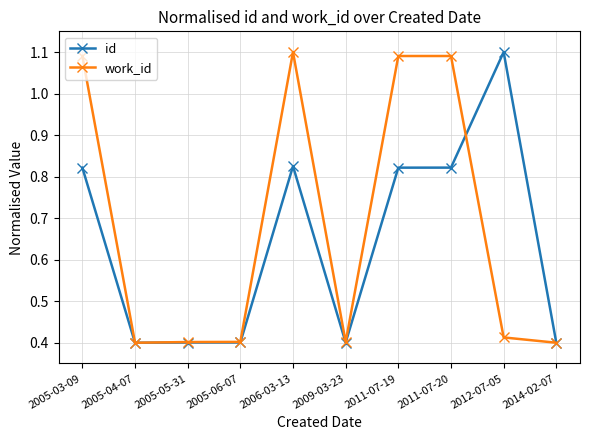

What are all the series names shown in the legend?

id, work_id